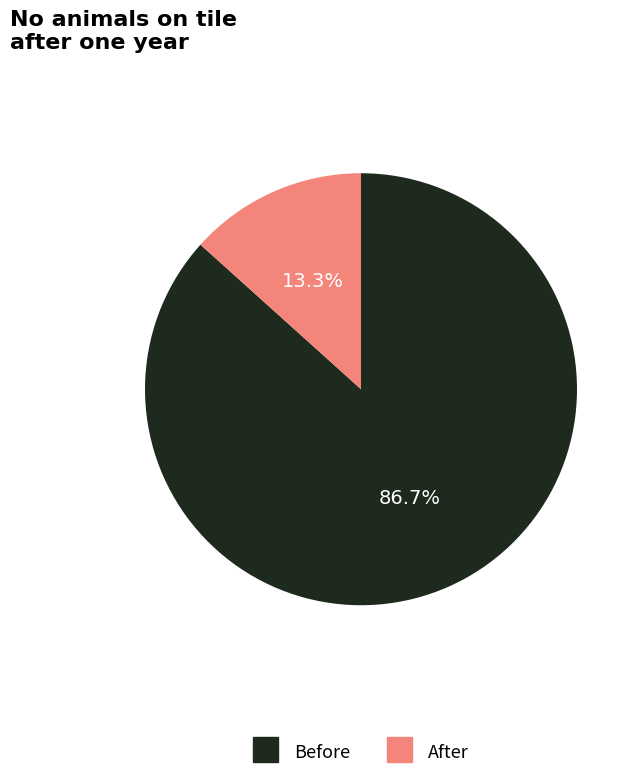

What percentage is NOT represented by After?

86.7%